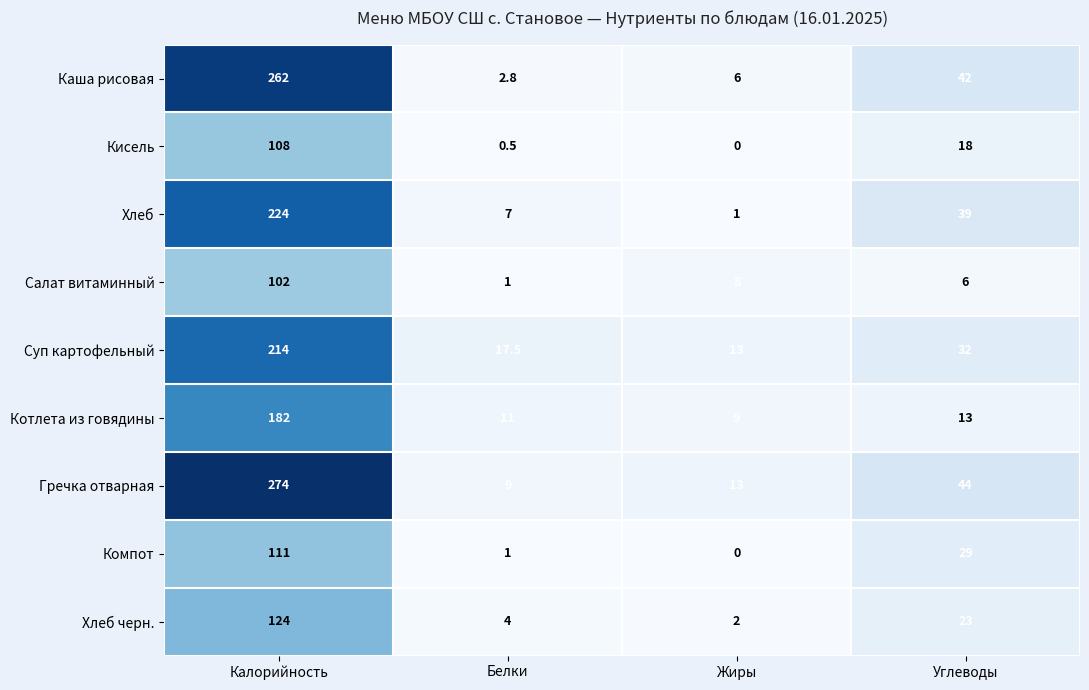

What is the sum of all Салат витаминный values?

117.0